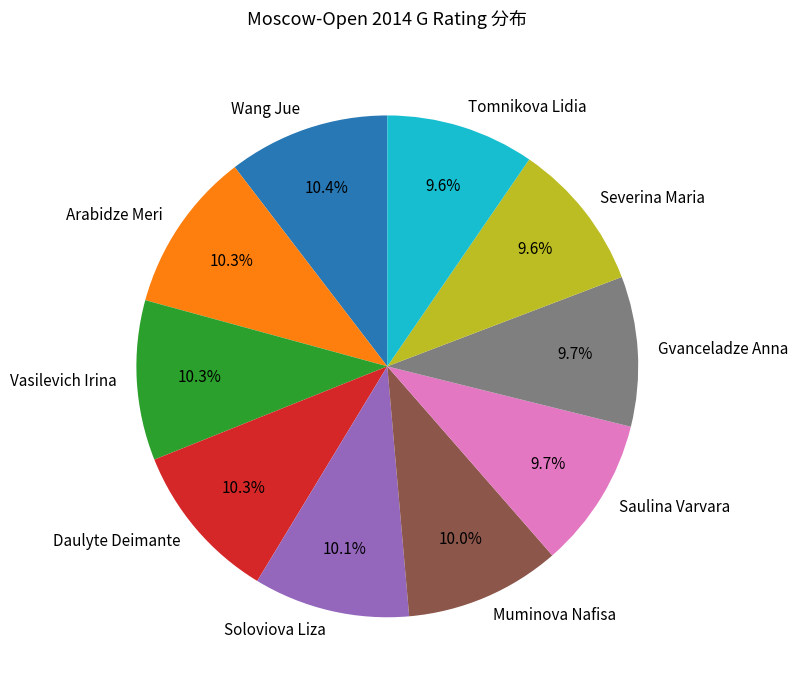

Is Vasilevich Irina the majority of the pie?

No